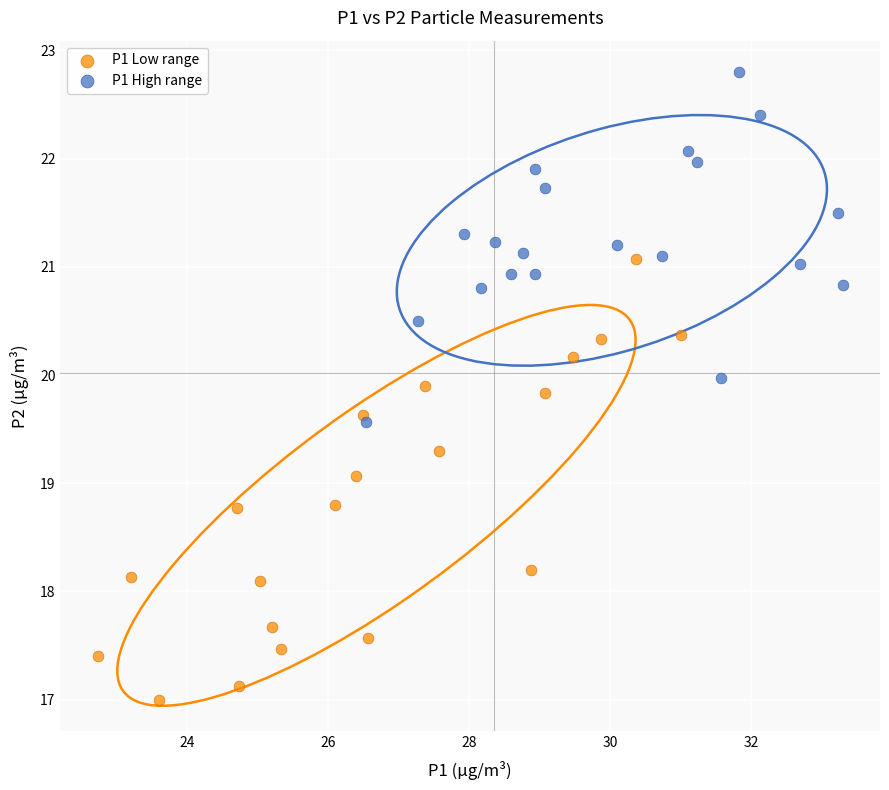

Which series reaches the maximum Y coordinate?

P1 High range